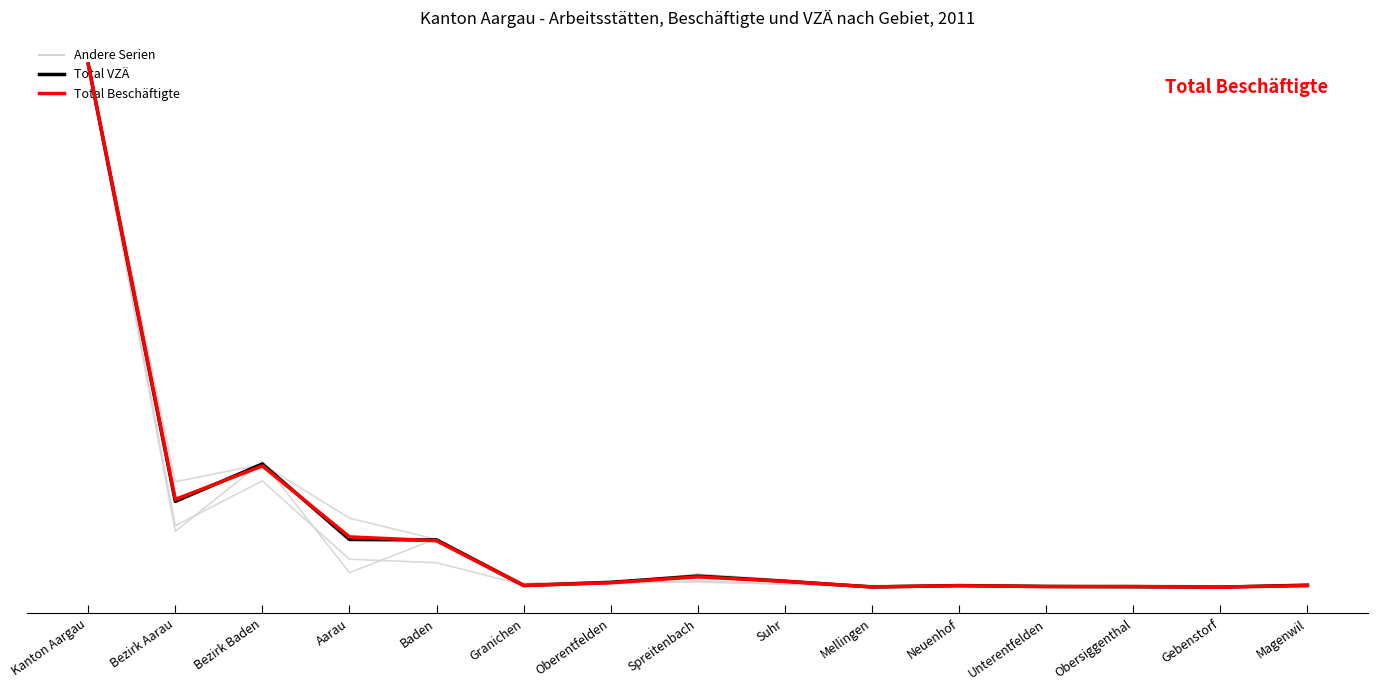

Between Granichen and Aarau, which is larger?

Aarau